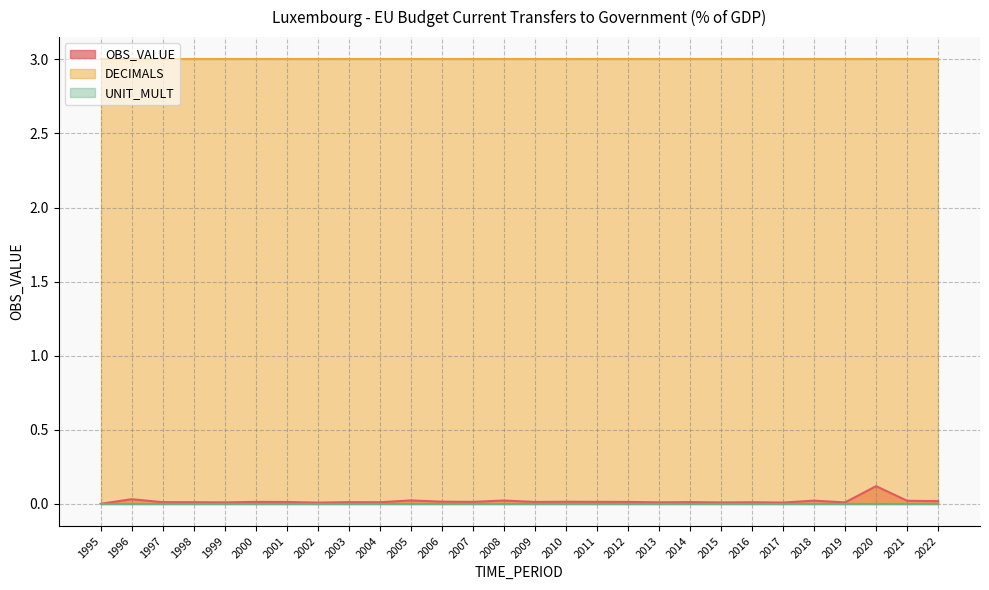

Is the value of UNIT_MULT at 2014 greater than the value of DECIMALS at 2010?

No